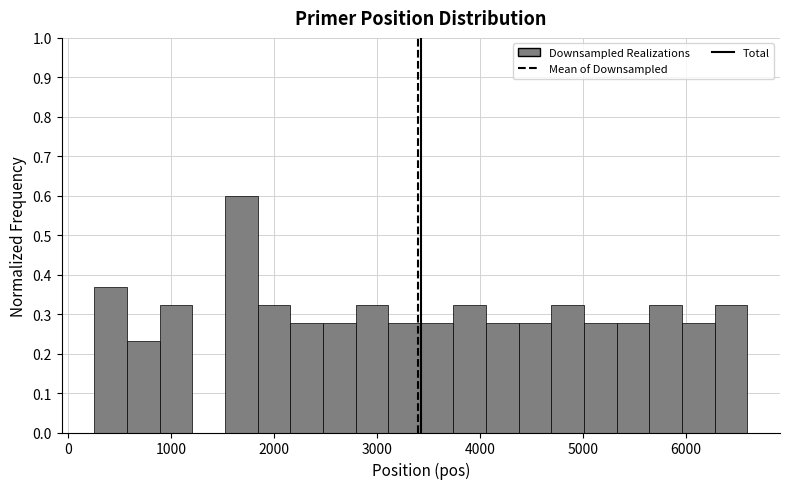

Around what value on the x-axis is the tallest bar? Give the approximate position of its centre, as read against the axis.

1700